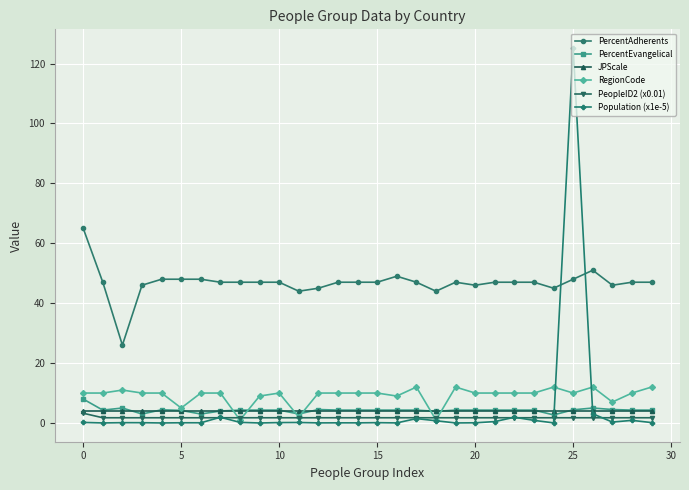

Which series has the widest spread of values?

Population (x1e-5)